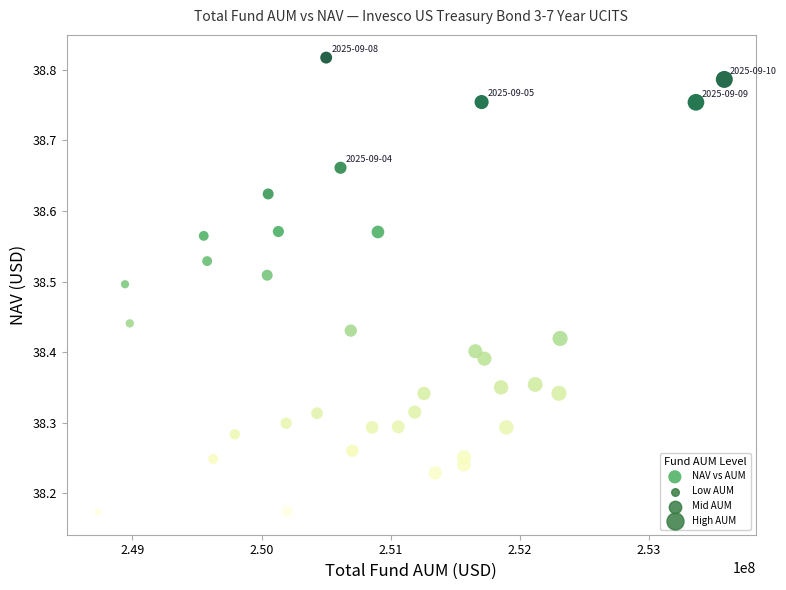

What is the range of X values (max minus min)?

4848316.7